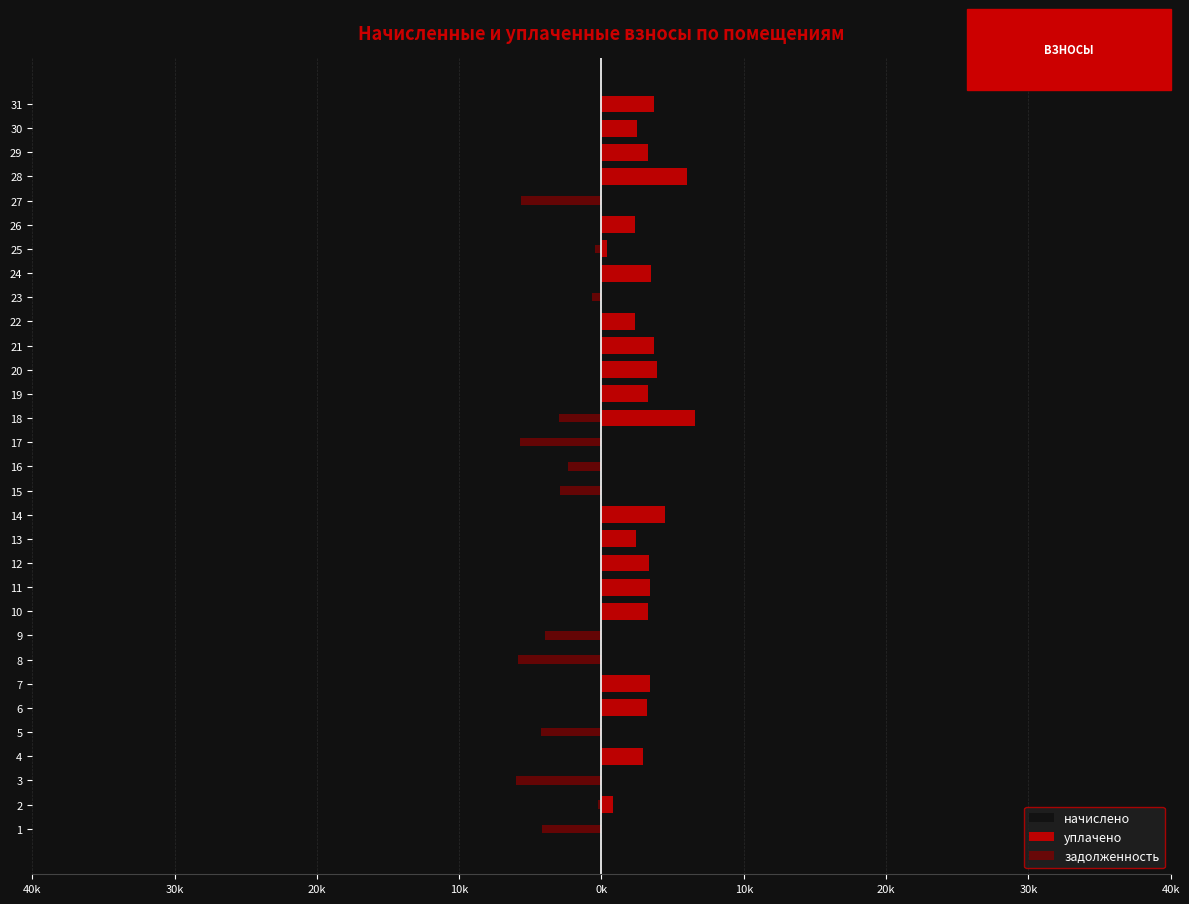

Is it true that начислено equals -5703.6 at 27?

False